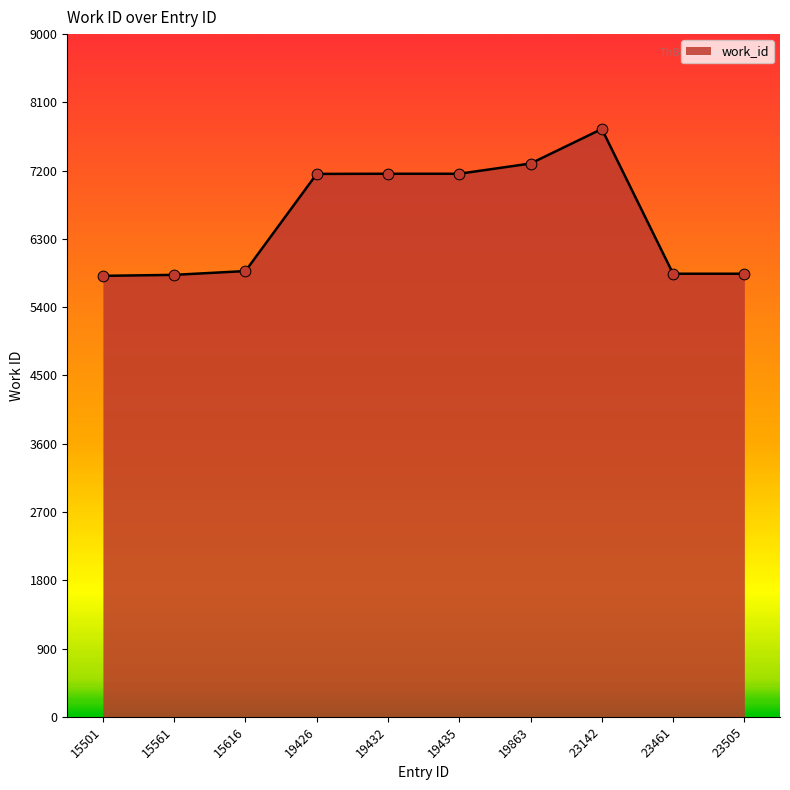

Which has a higher value, 15561 or 19426?

19426